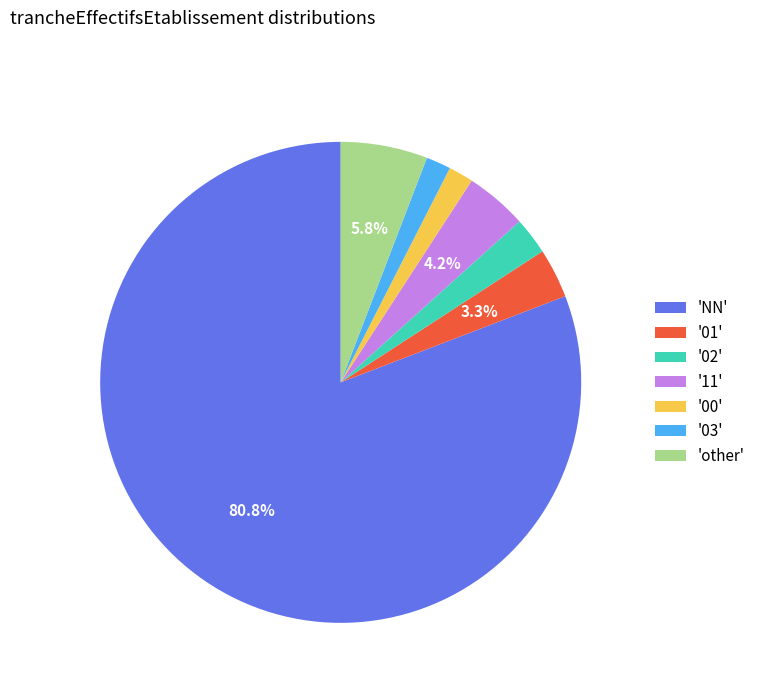

What portion of the pie excludes '01'?

96.7%